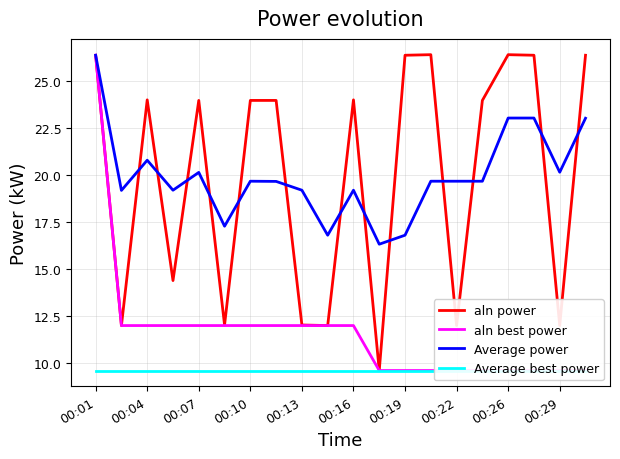

What is the highest value of the Average power series?

26.4